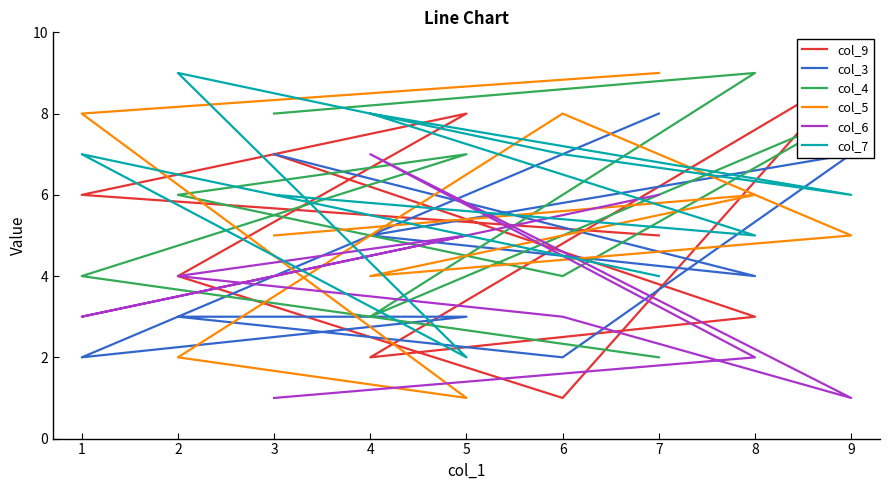

Which series has the largest range (max minus min)?

col_9